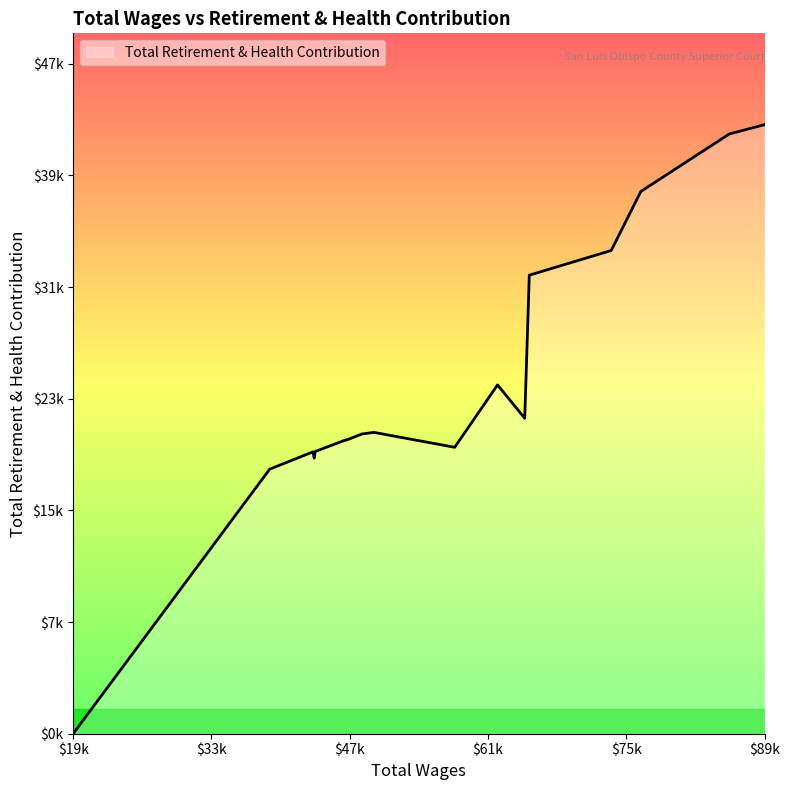

Does the chart display data point markers on the line(s)?

No